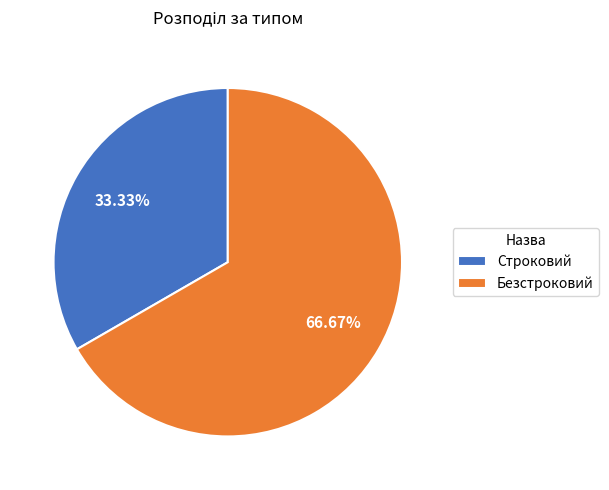

What percentage is the Безстроковий slice, to the nearest percent?

67%